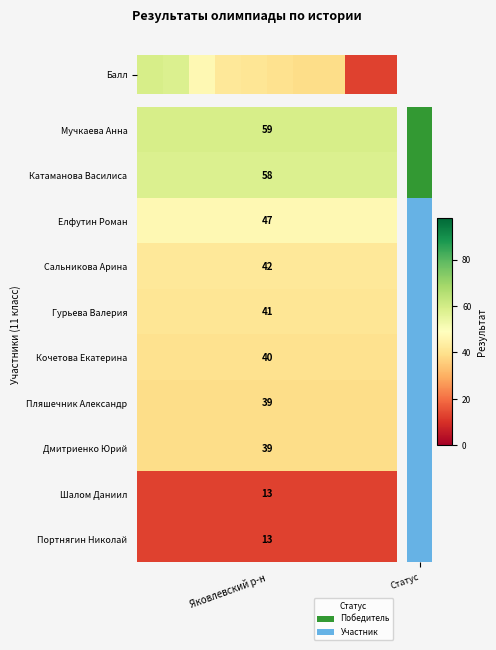

At which label does the data first exceed 41?

Яковлевский р-н